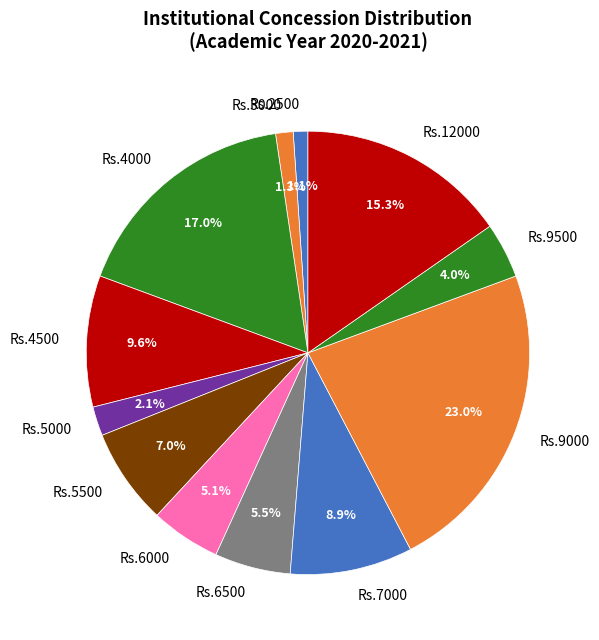

Which category has the biggest portion of the pie?

Rs.9000